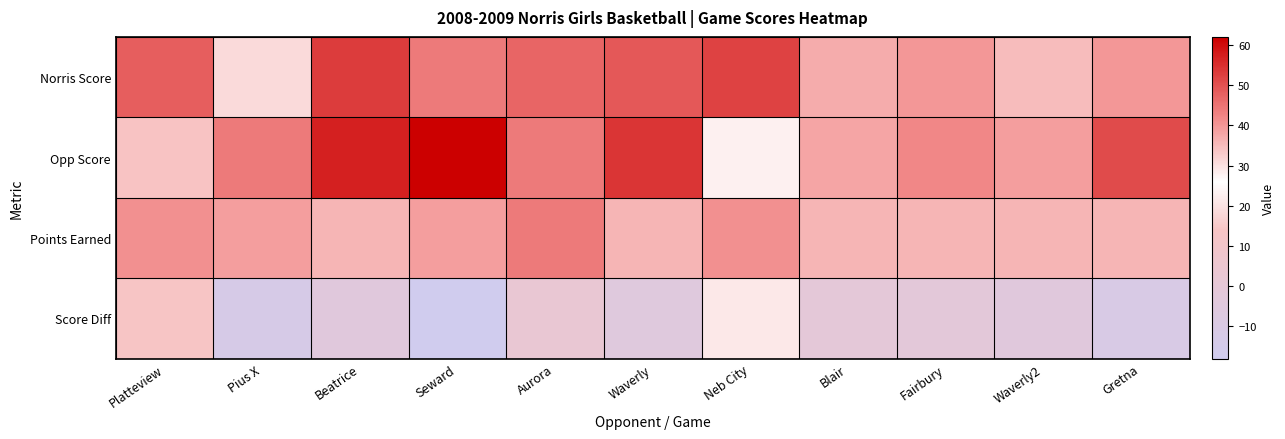

Reading left to right, what are all the values shown in this chart?

Norris Score: Platteview=48	Pius X=31	Beatrice=53	Seward=44	Aurora=47	Waverly=49	Neb City=52	Blair=37	Fairbury=40	Waverly2=35	Gretna=40
Opp Score: Platteview=34	Pius X=44	Beatrice=57	Seward=62	Aurora=44	Waverly=54	Neb City=23	Blair=38	Fairbury=42	Waverly2=39	Gretna=51
Points Earned: Platteview=41	Pius X=39	Beatrice=36	Seward=39	Aurora=44	Waverly=36	Neb City=41	Blair=36	Fairbury=36	Waverly2=36	Gretna=36
Score Diff: Platteview=14	Pius X=-13	Beatrice=-4	Seward=-18	Aurora=3	Waverly=-5	Neb City=29	Blair=-1	Fairbury=-2	Waverly2=-4	Gretna=-11